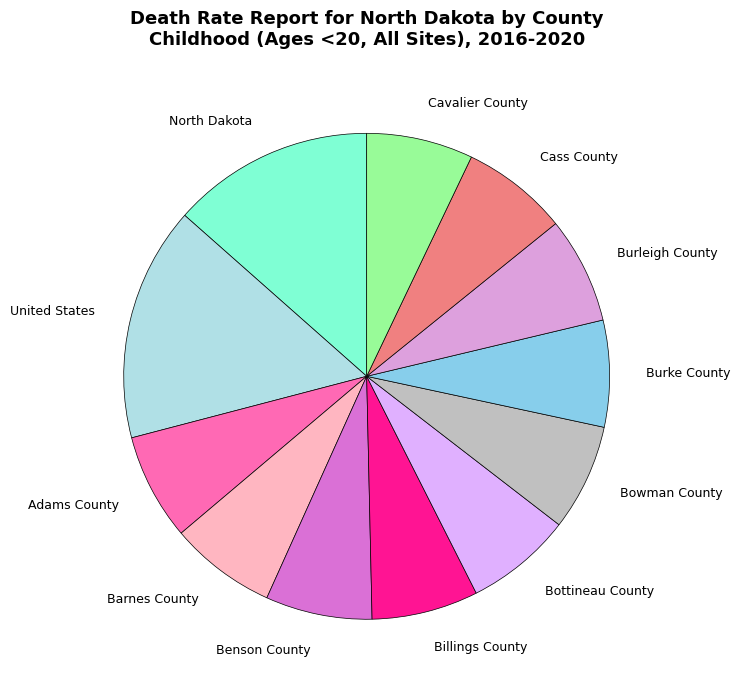

Which has a higher value, United States or Burke County?

United States